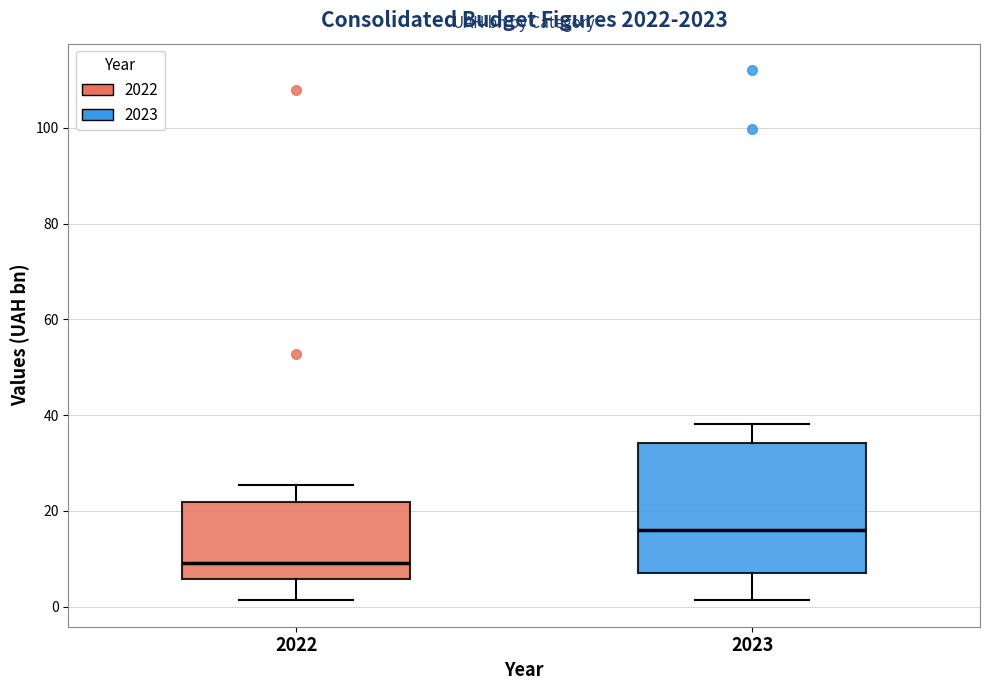

Reading left to right, read every box against the y-axis: the position of its median line, the range the box covers, and the ends of its whiskers. The values are not printed on the chart, so give them approximately, as read against the axis.

2022: median 10, box 6 to 22, whiskers 2 to 26
2023: median 16, box 8 to 34, whiskers 2 to 38